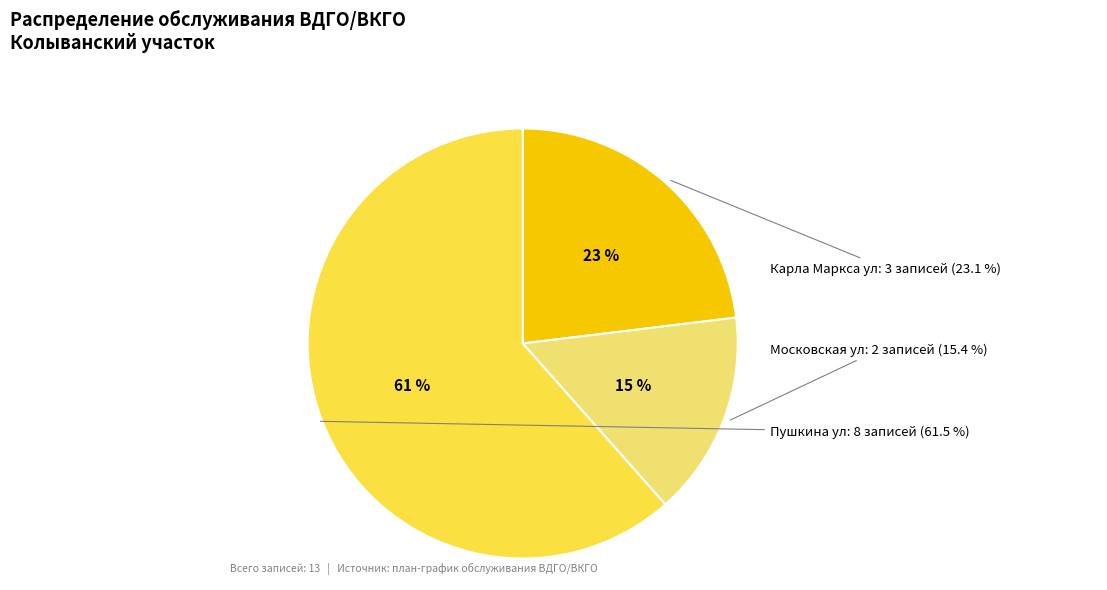

What is the majority slice?

Пушкина ул